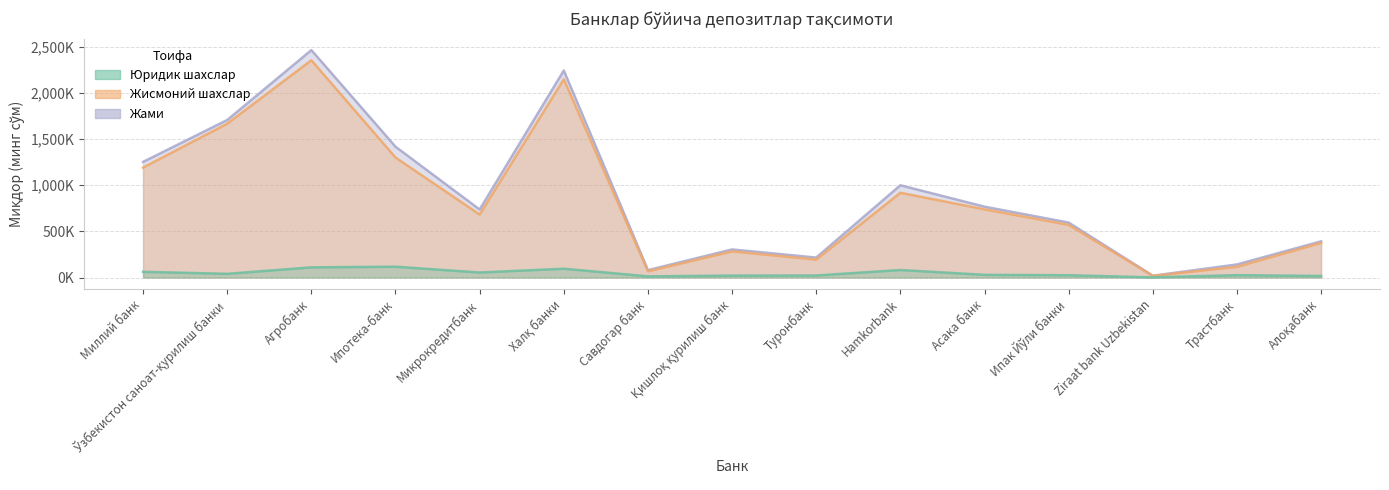

True or false: Жисмоний шахслар and Юридик шахслар cross at least once.

False